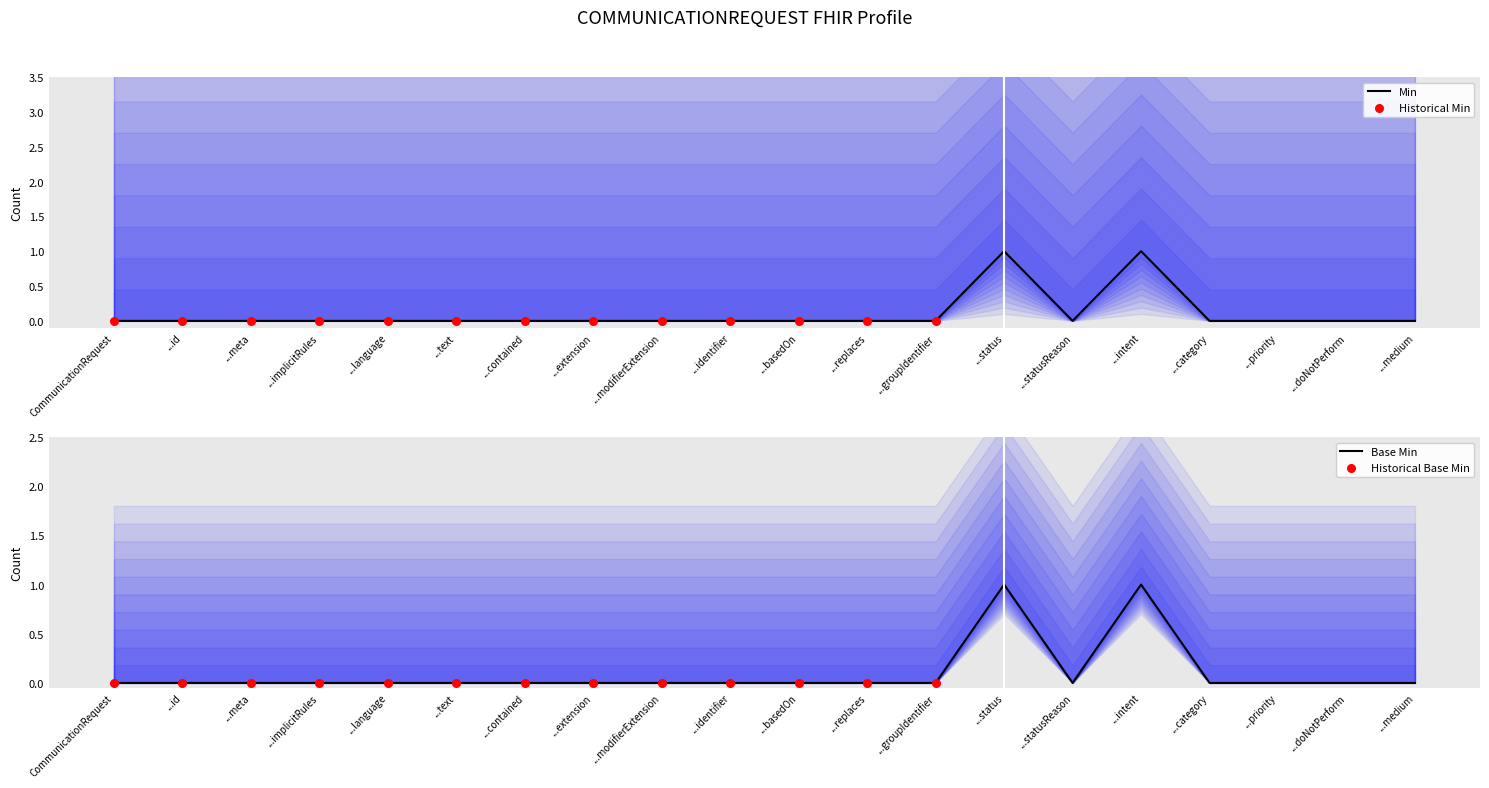

Which series contains the lowest Y value?

Min